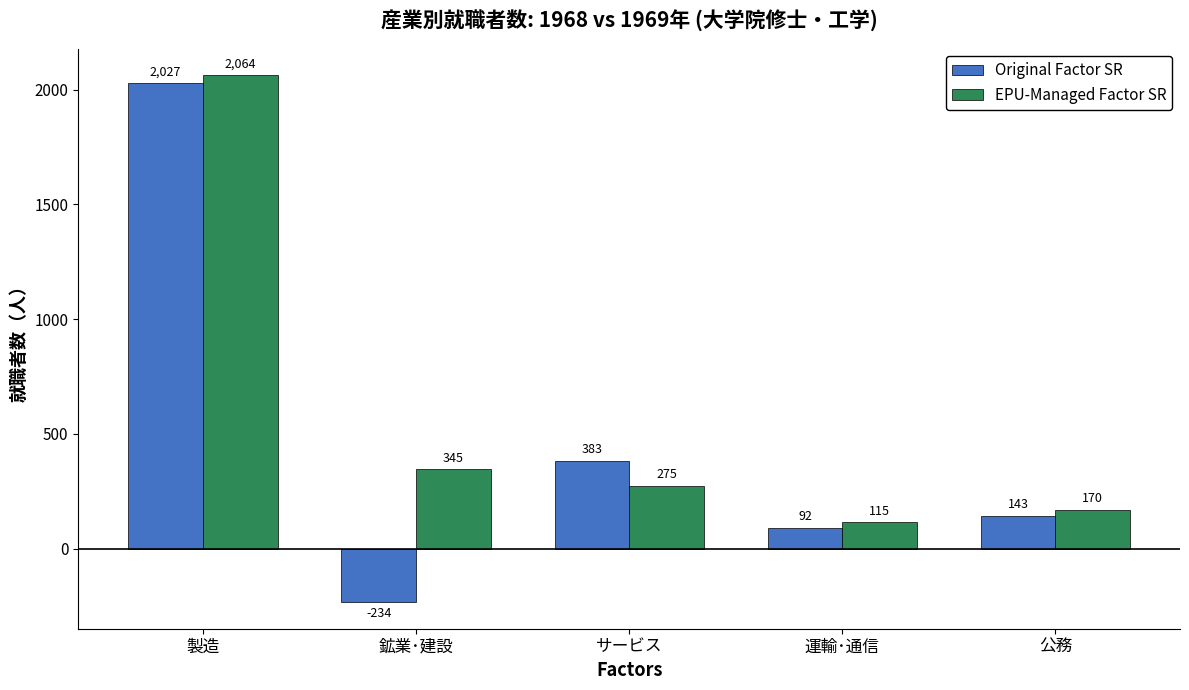

What is the difference between the Original Factor SR values at 運輸･通信 and サービス?

291